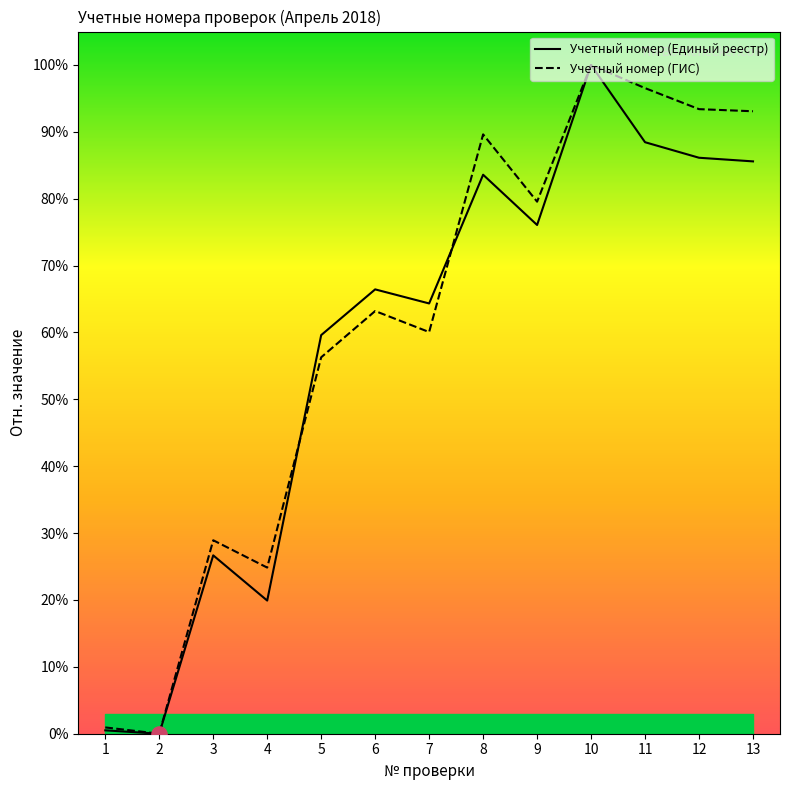

What is the total value across all series at 7?

124.4